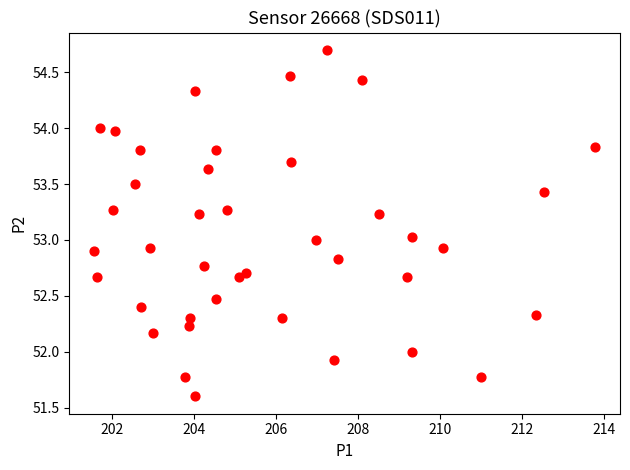

What is the range of X values (max minus min)?

12.2